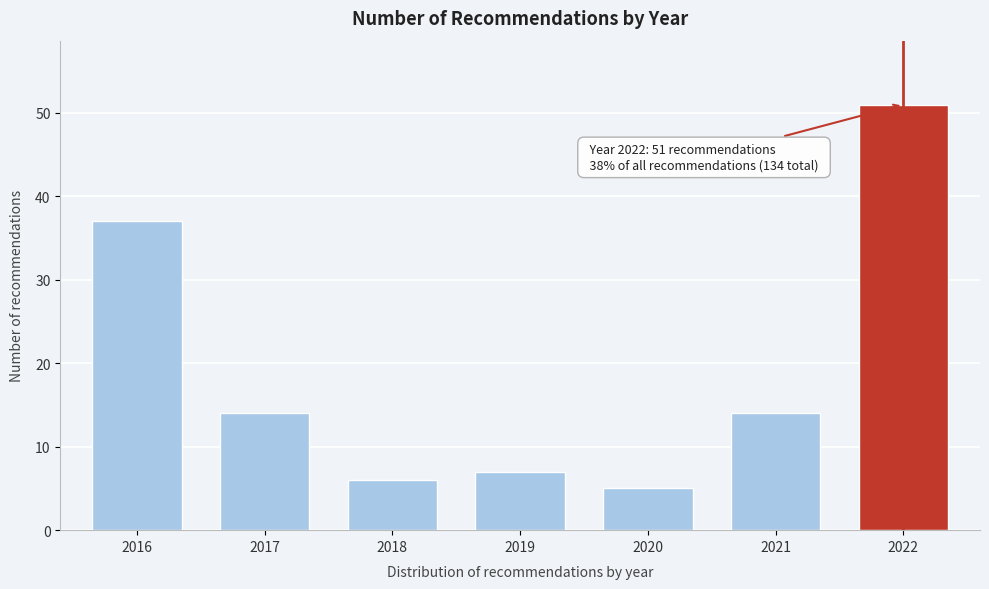

Reading left to right, what are all the values shown in this chart?

2016=37	2017=14	2018=6	2019=7	2020=5	2021=14	2022=51